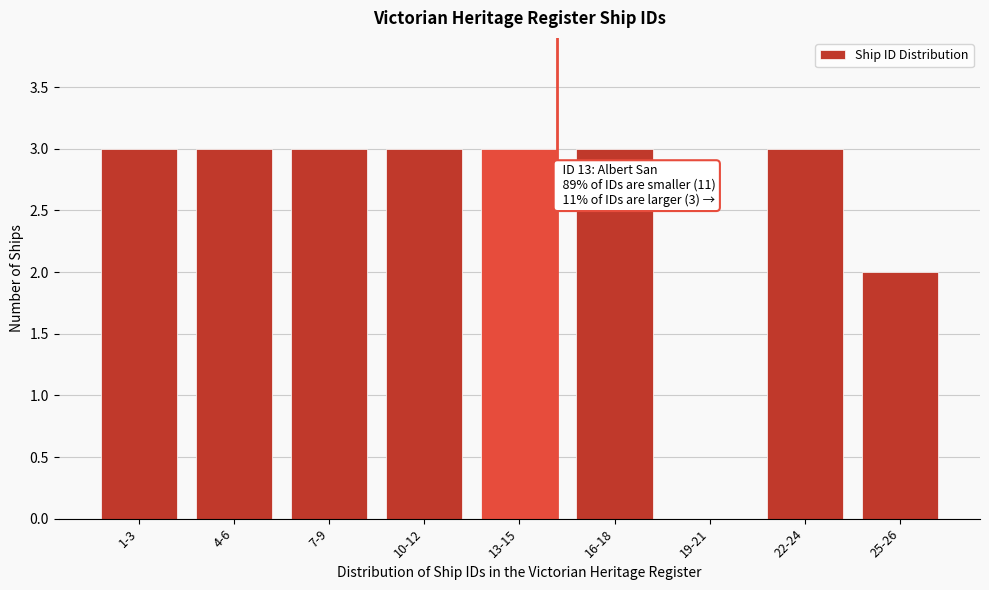

What is the sum of the values at 16-18 and 22-24?

6